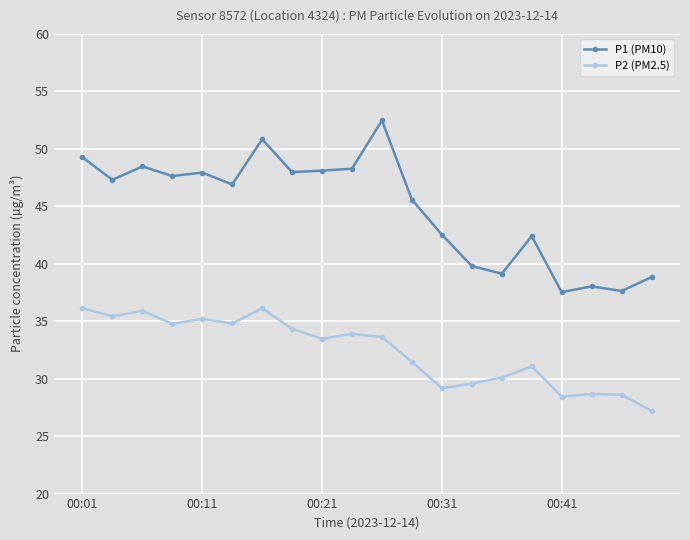

How many series are shown in this chart?

2